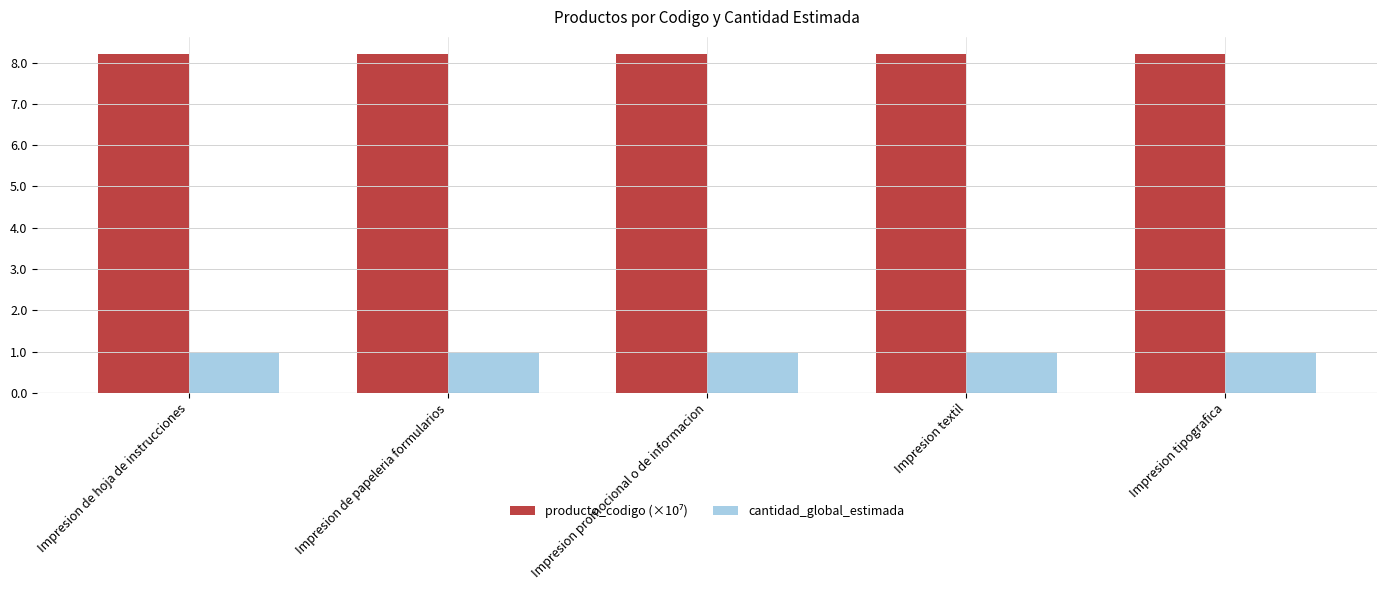

What is the average value of the cantidad_global_estimada series?

1.0